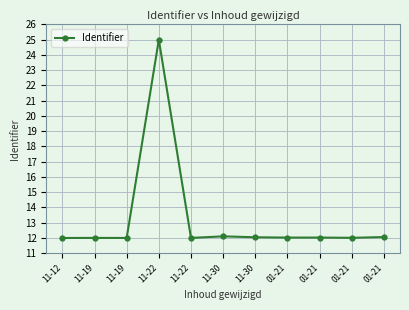

What is the label of the 11th point from the left?

01-21